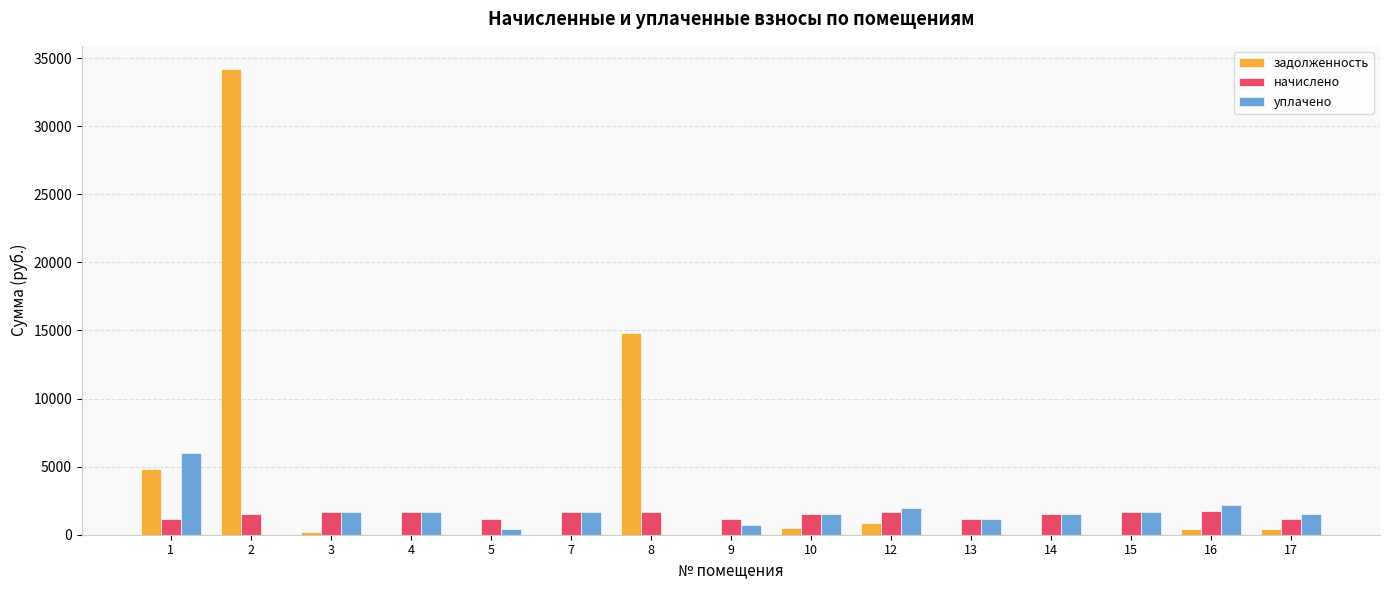

What are all the series names shown in the legend?

задолженность, начислено, уплачено